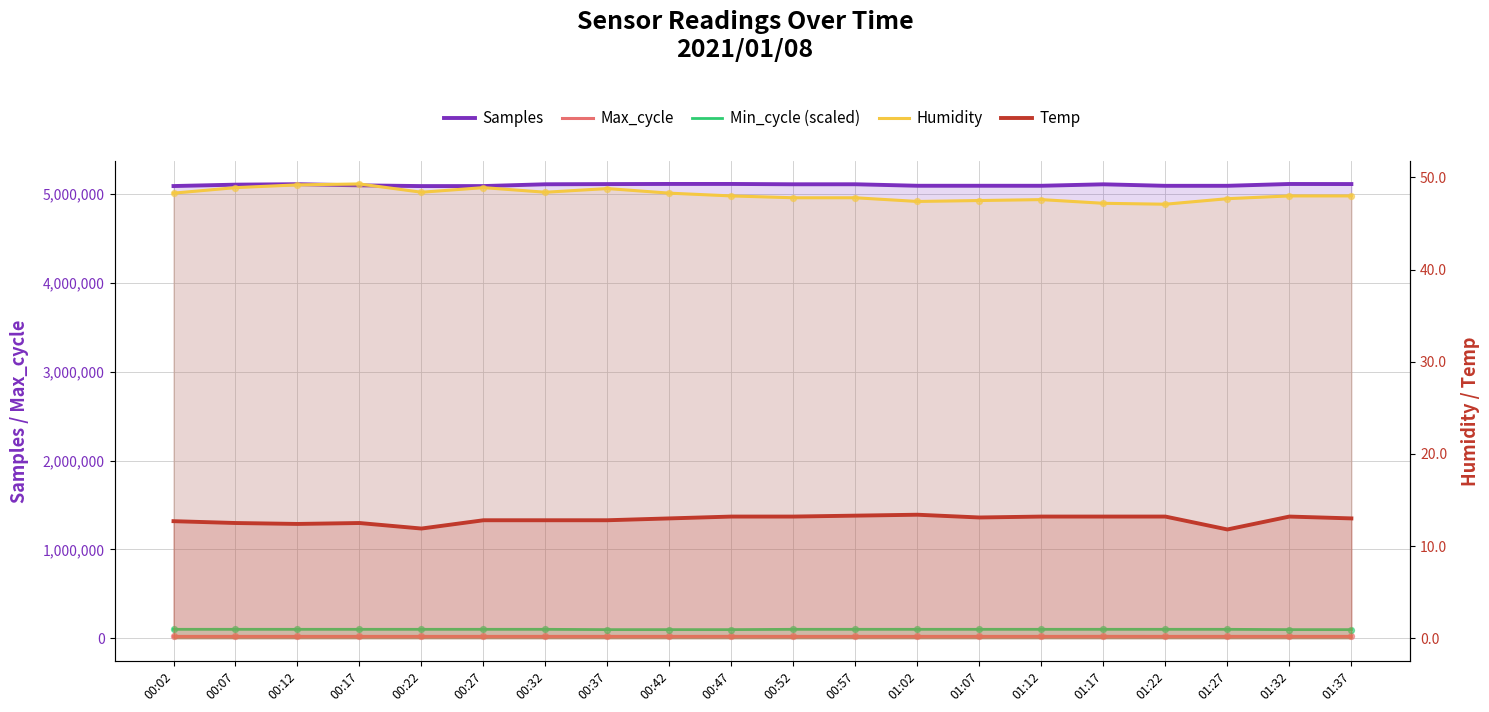

Which series contains the lowest Y value?

Temp